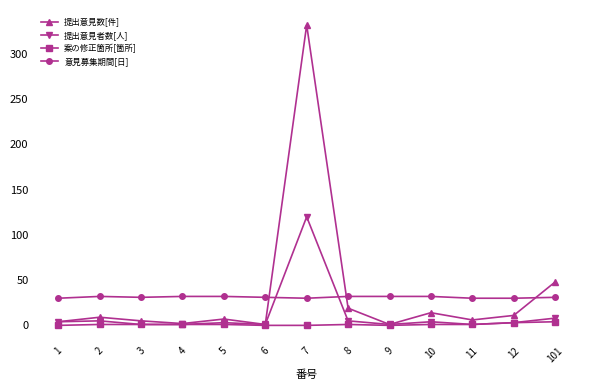

How many distinct data groups are displayed?

4